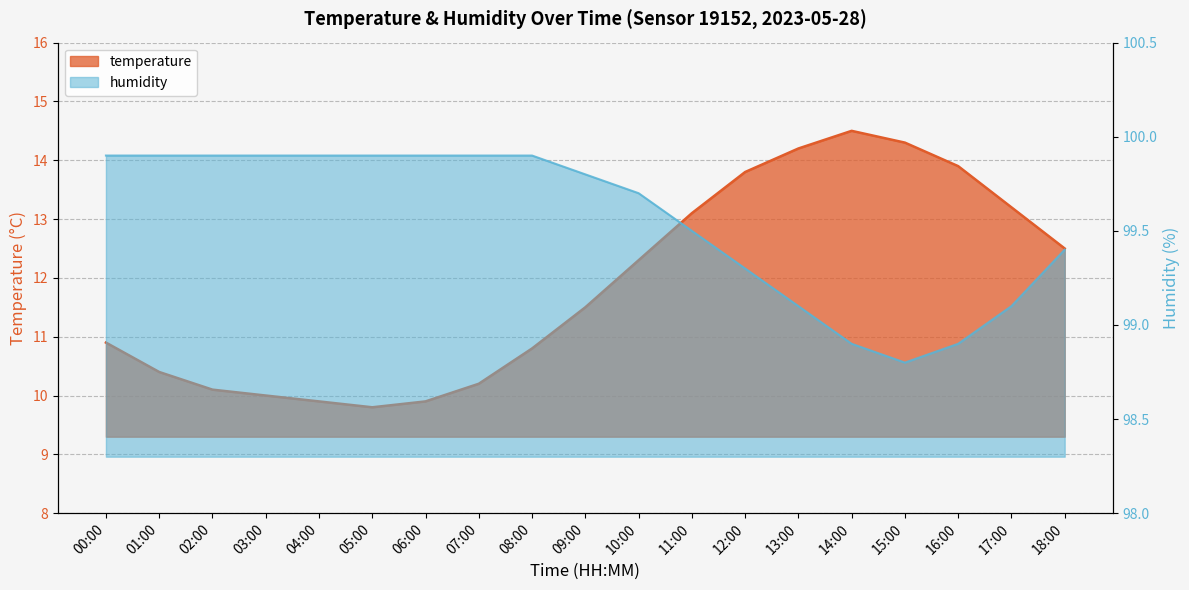

How many data points in humidity are above 99?

16